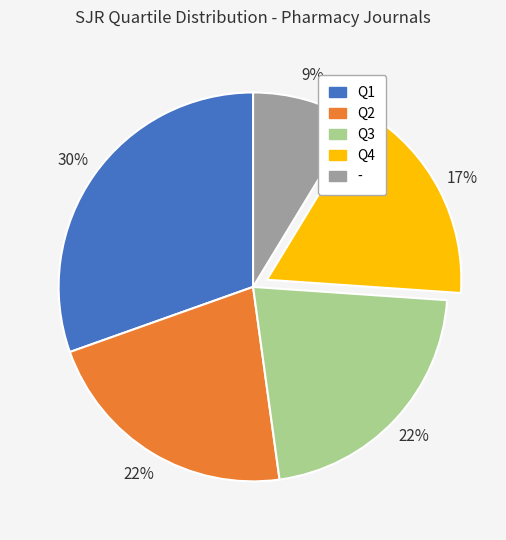

Is the sum of Q3 and Q1 greater than half?

Yes